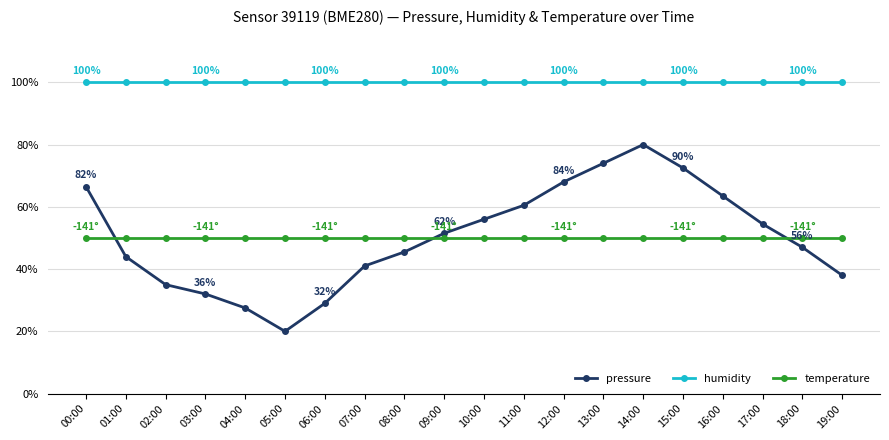

What is the spread (max minus min) of values at 02:00?

65.0